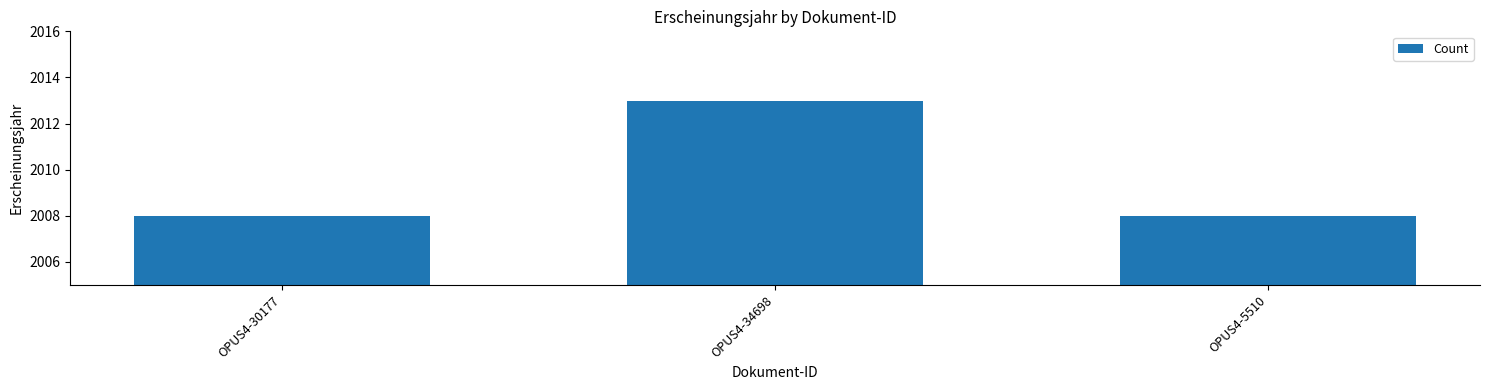

Reading right to left, extract all data points from this chart.

2008	2013	2008